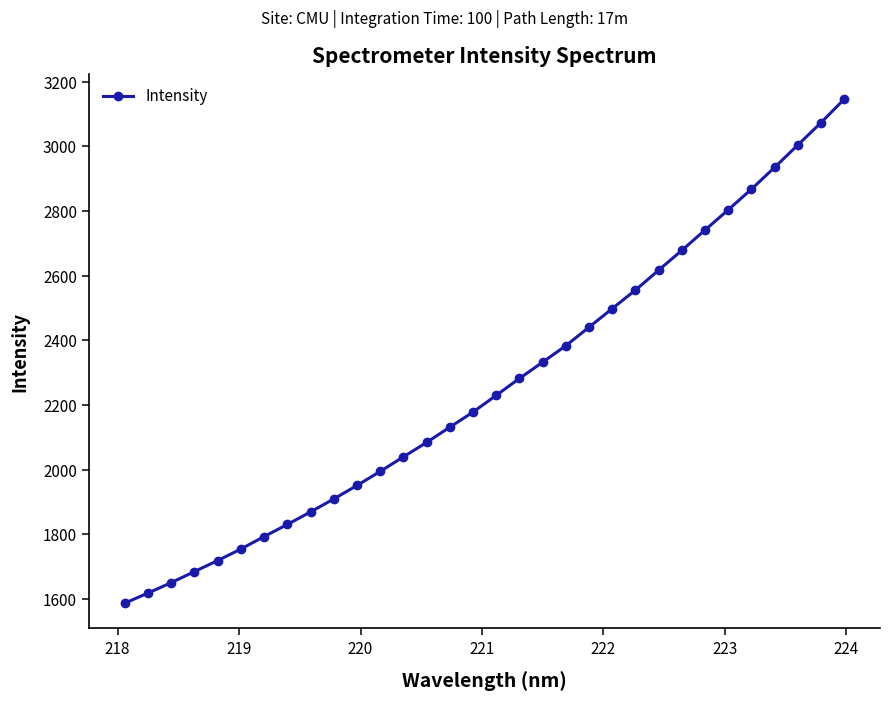

What is the value of the 29th point from the left?

2934.9